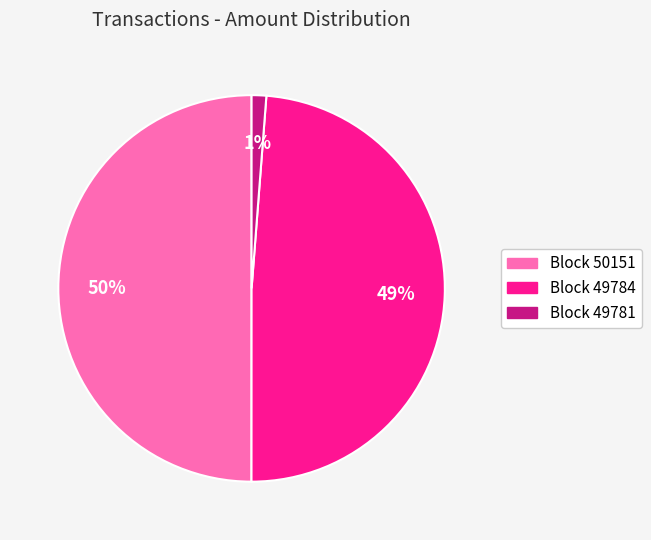

Which category has the smallest portion of the pie?

Block 49781